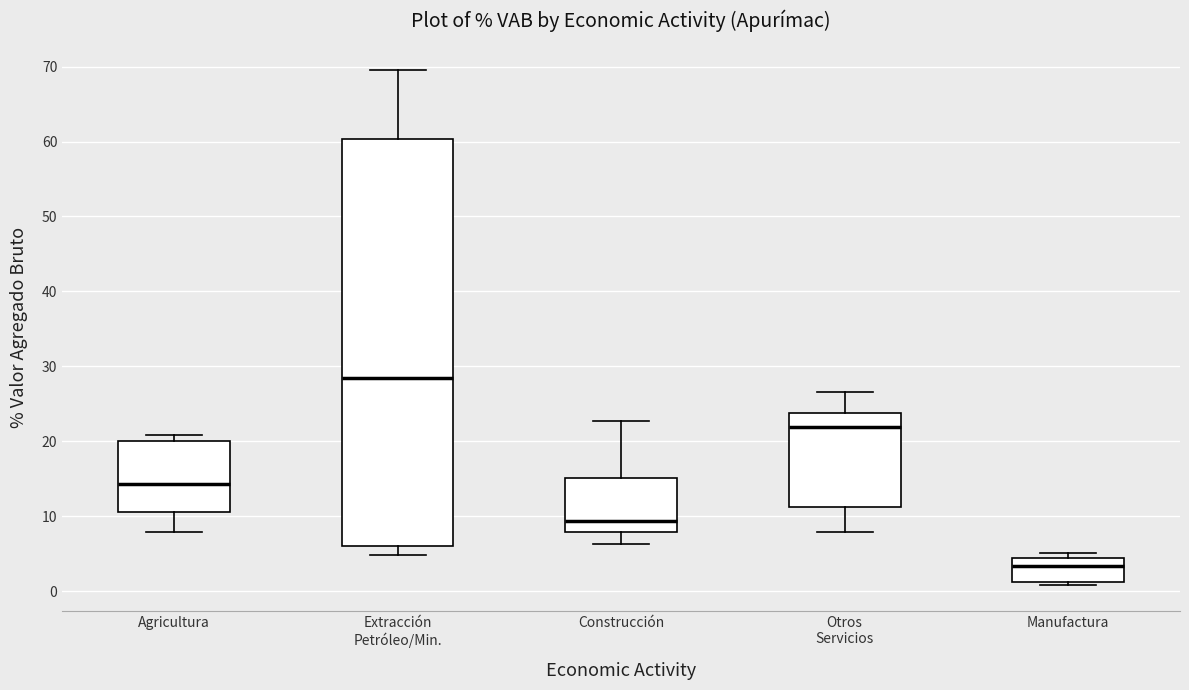

Reading left to right, read every box against the y-axis: the position of its median line, the range the box covers, and the ends of its whiskers. The values are not printed on the chart, so give them approximately, as read against the axis.

Agricultura: median 14, box 10 to 20, whiskers 8 to 21
Extracción Petróleo/Min.: median 28, box 6 to 60, whiskers 5 to 70
Construcción: median 9, box 8 to 15, whiskers 6 to 23
Otros Servicios: median 22, box 11 to 24, whiskers 8 to 27
Manufactura: median 3, box 1 to 4, whiskers 1 (just below the box's lower edge) to 5